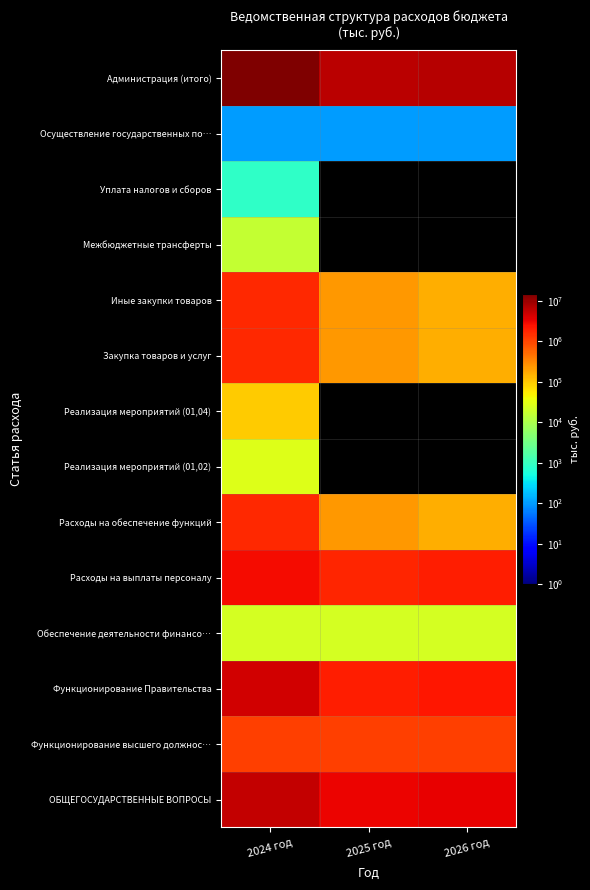

Reading left to right, extract all data points from this chart.

ОБЩЕГОСУДАРСТВЕННЫЕ ВОПРОСЫ: 2024 год=5611179.9	2025 год=3095050.0	2026 год=3292100.0
Функционирование высшего должнос…: 2024 год=1116139.0	2025 год=1088109.0	2026 год=1088109.0
Функционирование Правительства: 2024 год=4461440.9	2025 год=1983341.0	2026 год=2180391.0
Обеспечение деятельности финансо…: 2024 год=23600.0	2025 год=23600.0	2026 год=23600.0
Расходы на выплаты персоналу: 2024 год=2716030.9	2025 год=1751081.0	2026 год=2023891.0
Расходы на обеспечение функций: 2024 год=1651040.0	2025 год=232160.0	2026 год=156400.0
Реализация мероприятий (01,02): 2024 год=28030.0	2025 год=0.0	2026 год=0.0
Реализация мероприятий (01,04): 2024 год=94270.0	2025 год=0.0	2026 год=0.0
Закупка товаров и услуг: 2024 год=1633070.0	2025 год=232160.0	2026 год=156400.0
Иные закупки товаров: 2024 год=1633070.0	2025 год=232160.0	2026 год=156400.0
Межбюджетные трансферты: 2024 год=17100.0	2025 год=0.0	2026 год=0.0
Уплата налогов и сборов: 2024 год=870.0	2025 год=0.0	2026 год=0.0
Осуществление государственных по…: 2024 год=100.0	2025 год=100.0	2026 год=100.0
Администрация (итого): 2024 год=15083808.1	2025 год=6260100.0	2026 год=6647300.0